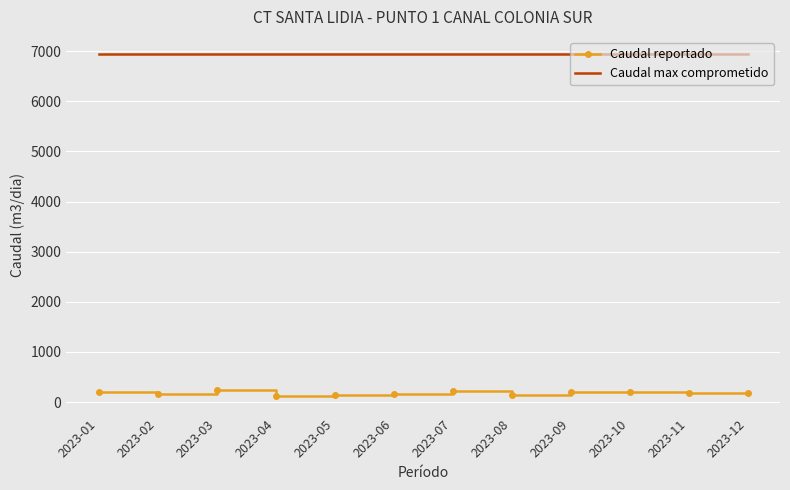

What is the greatest value displayed?

6944.1